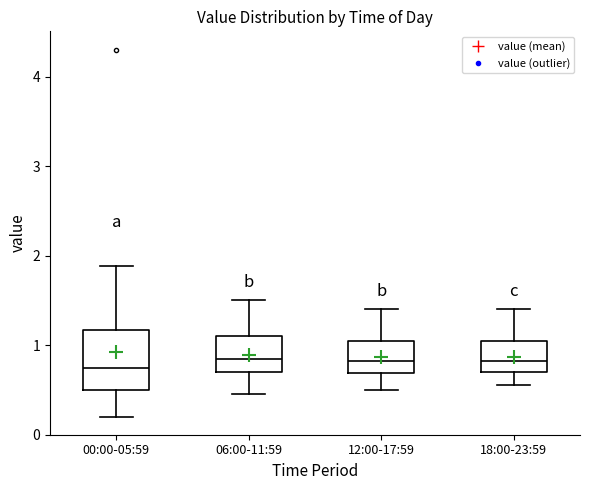

Reading left to right, transcribe this box plot: for each box, give where its median line is, the range the box spans, and where its two whiskers end, as read against the y-axis. The values are not printed on the chart, so give them approximately, as read against the axis.

00:00-05:59: median 0.8, box 0.5 to 1.2, whiskers 0.2 to 1.9
06:00-11:59: median 0.9, box 0.7 to 1.1, whiskers 0.5 to 1.5
12:00-17:59: median 0.8, box 0.7 to 1.1, whiskers 0.5 to 1.4
18:00-23:59: median 0.8, box 0.7 to 1.1, whiskers 0.6 to 1.4